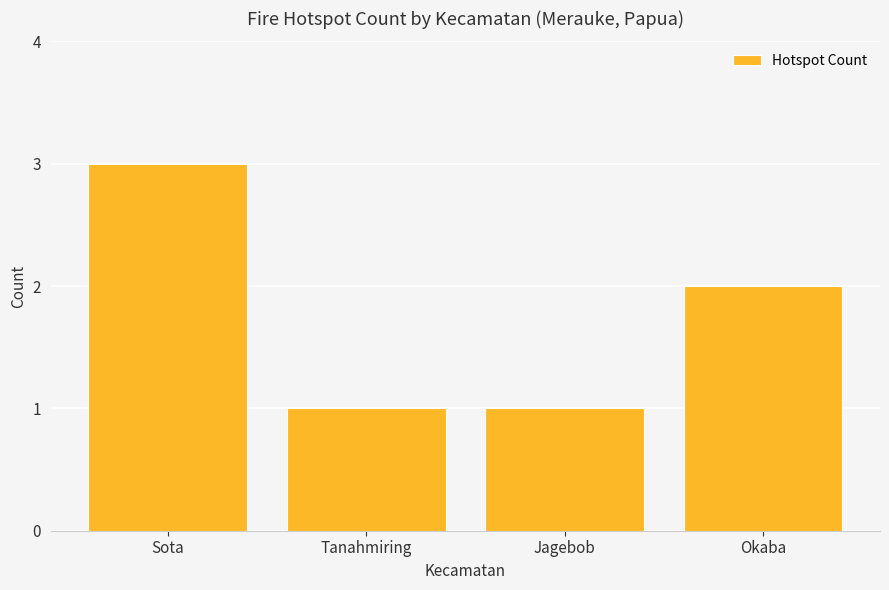

What position from the right is Sota?

4